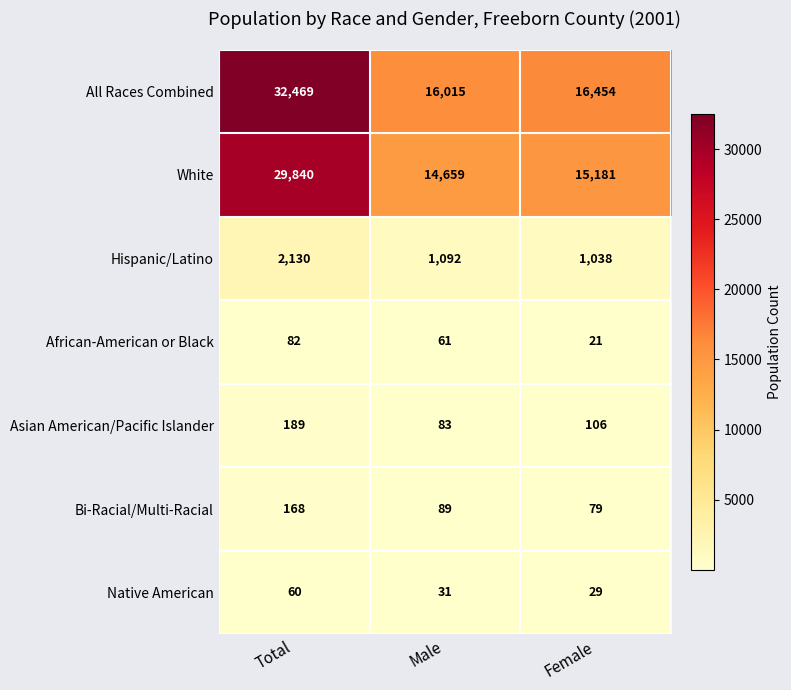

How many values in the Native American series are below 31?

1